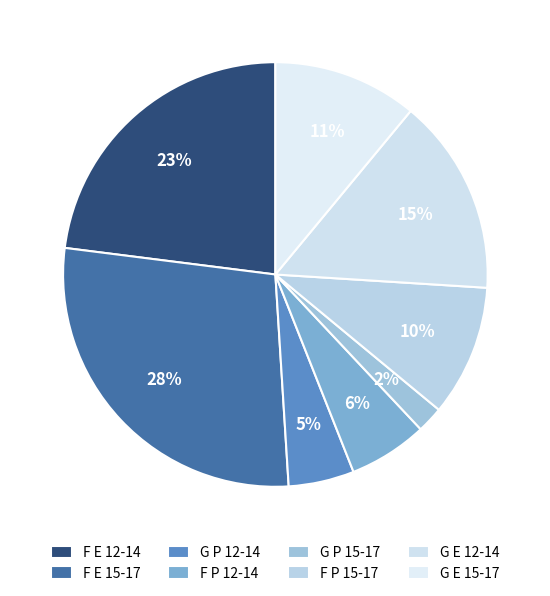

True or false: F P 15-17 accounts for 10% of the total.

True